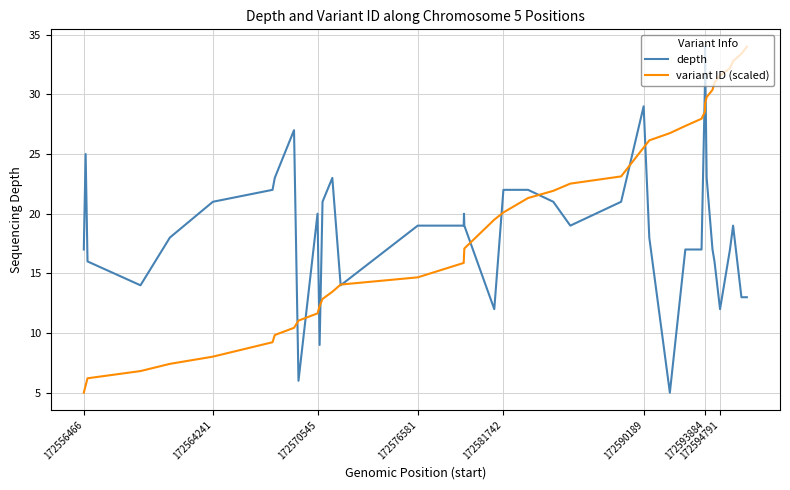

What is the lowest value of the depth series?

5.0